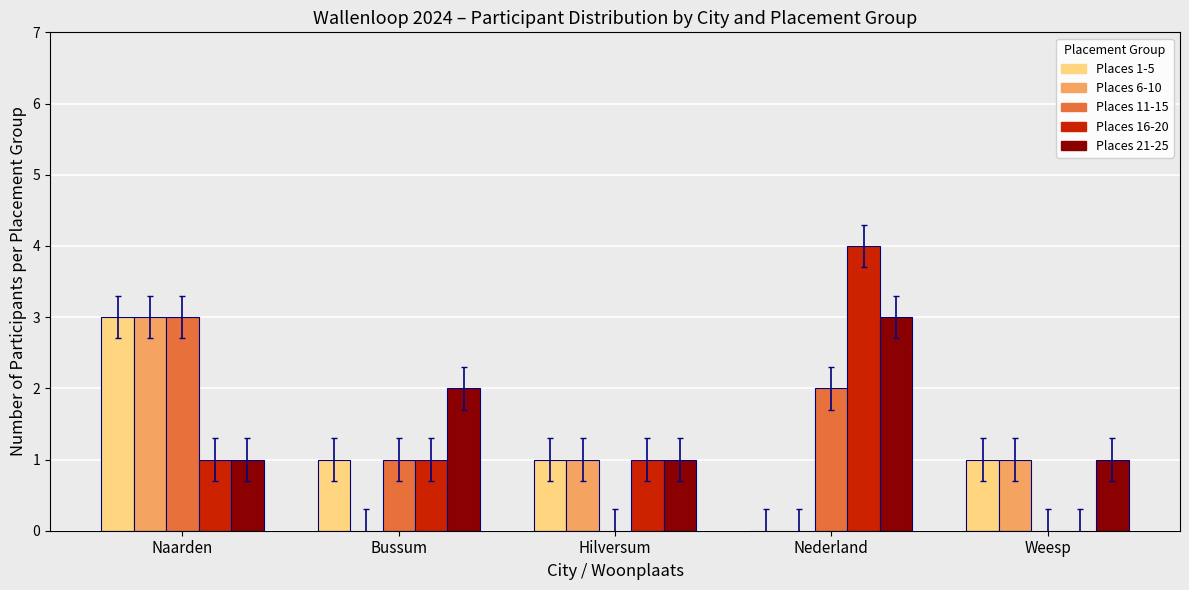

Count the Places 21-25 values in the range 1 to 2.

4